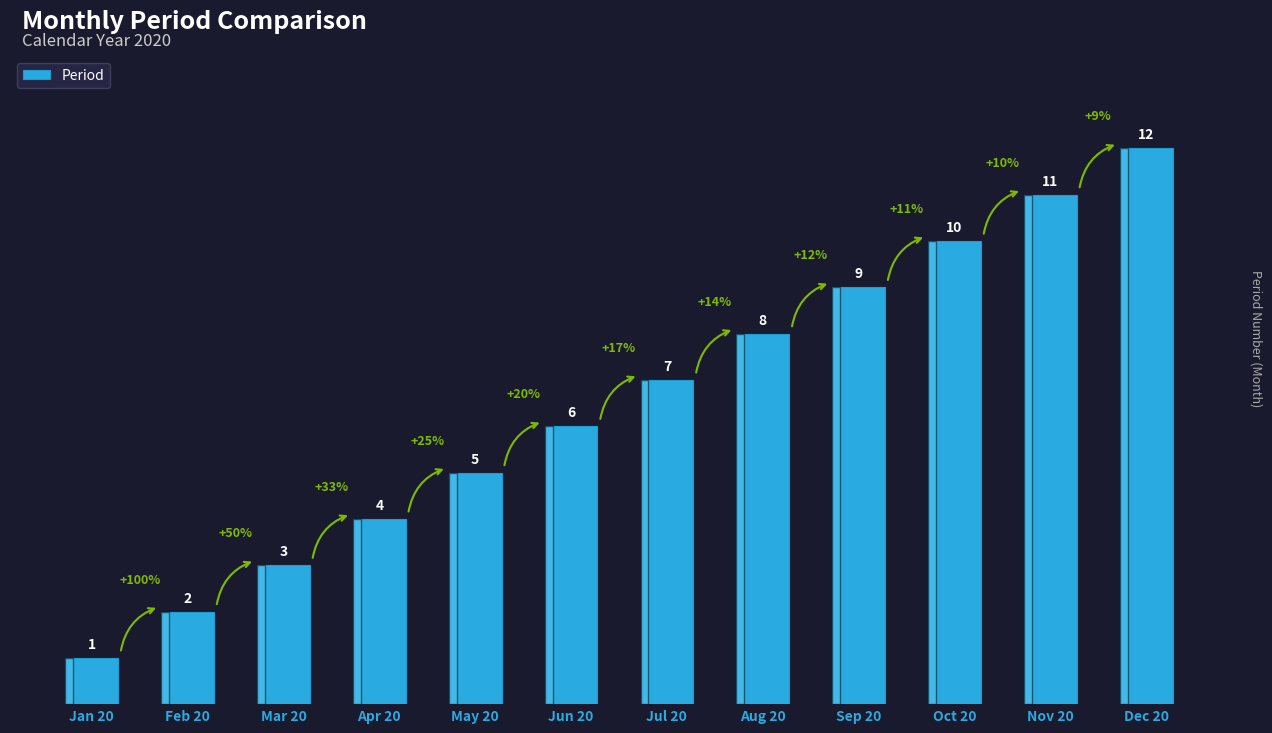

How many data points are less than 7?

6